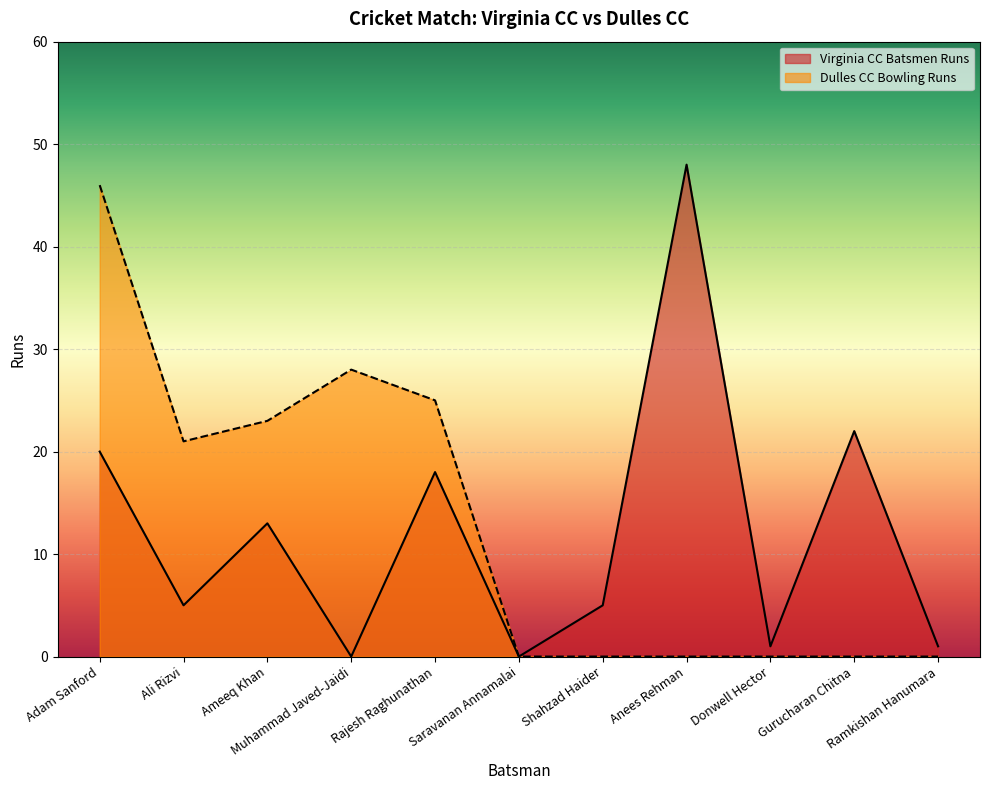

Which series has the widest spread of values?

Virginia CC Batsmen Runs